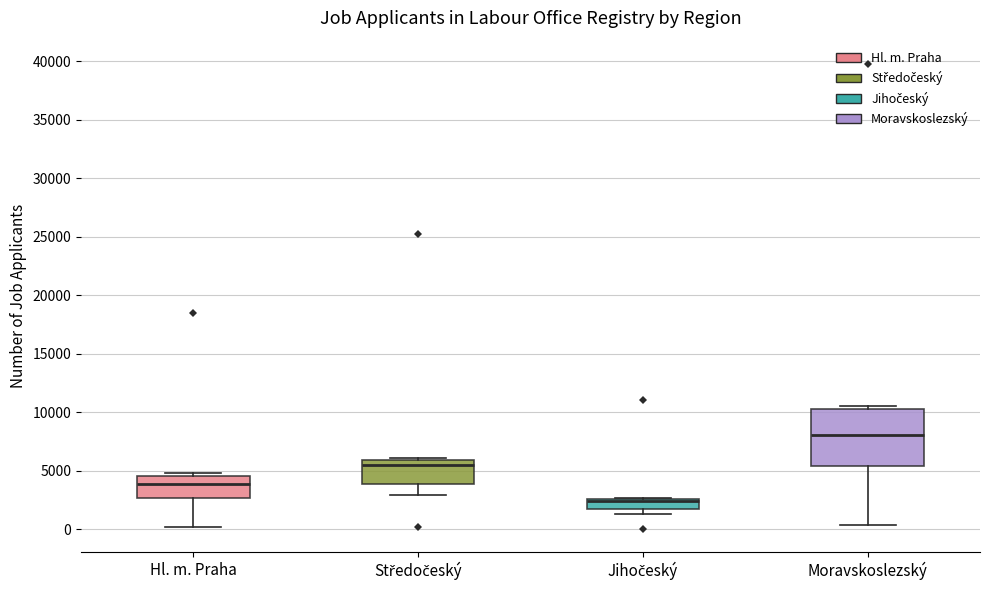

Which box has the highest median line?

Moravskoslezský